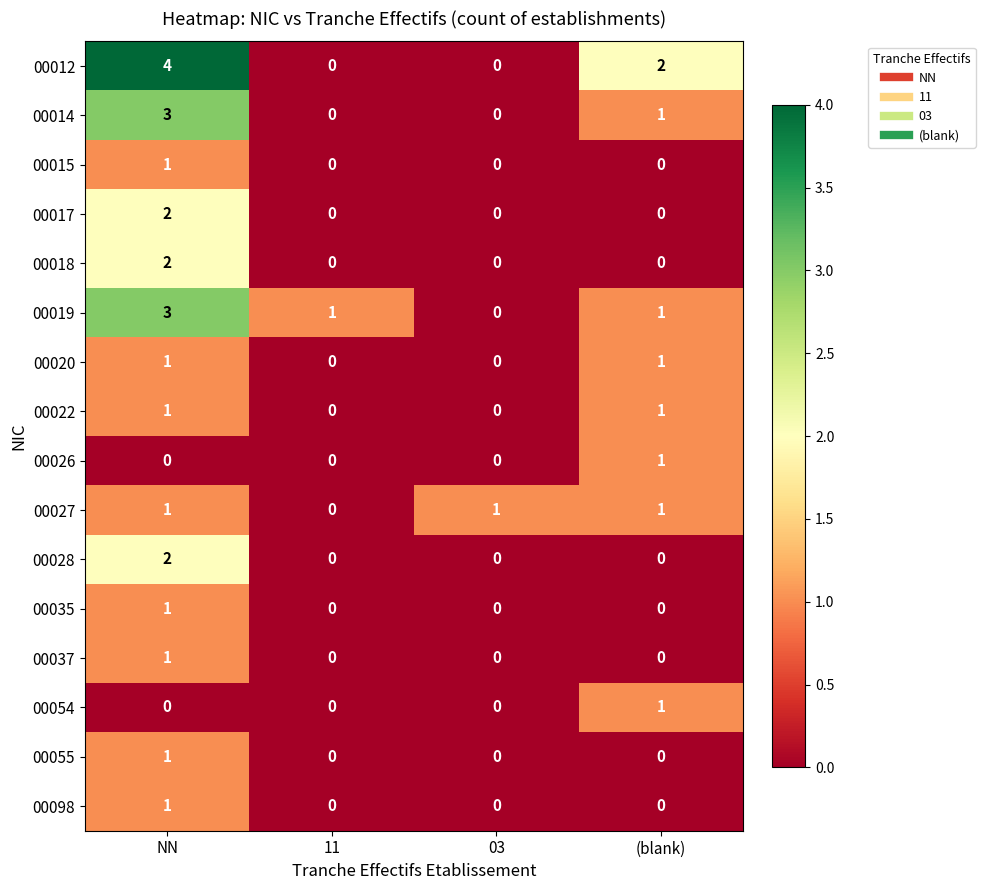

At which category does the chart reach its peak across all series?

NN